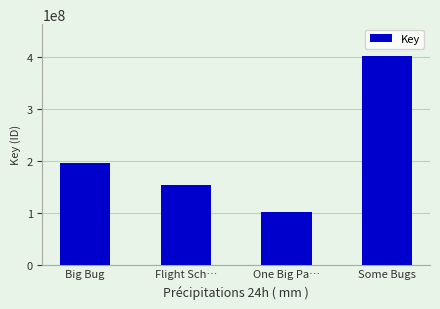

Does the chart contain stacked bars?

No